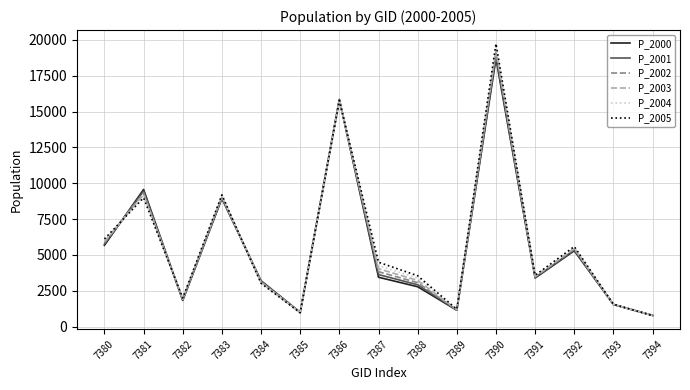

Between 7383 and 7388, which series saw the biggest shift?

P_2000